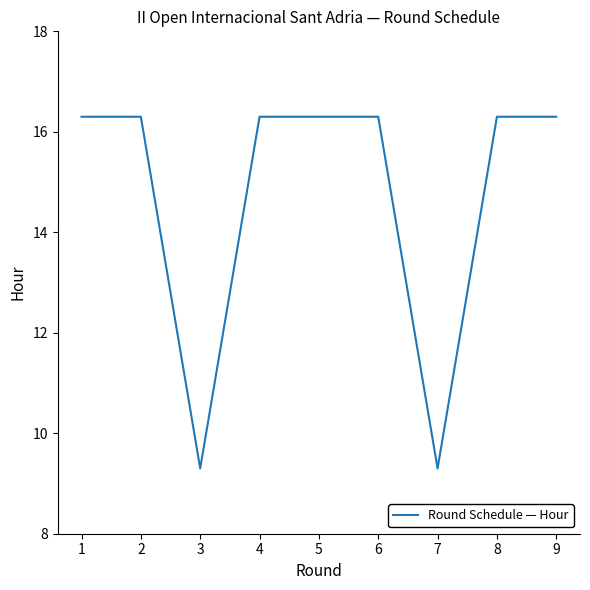

What is the maximum value shown in the chart?

16.3